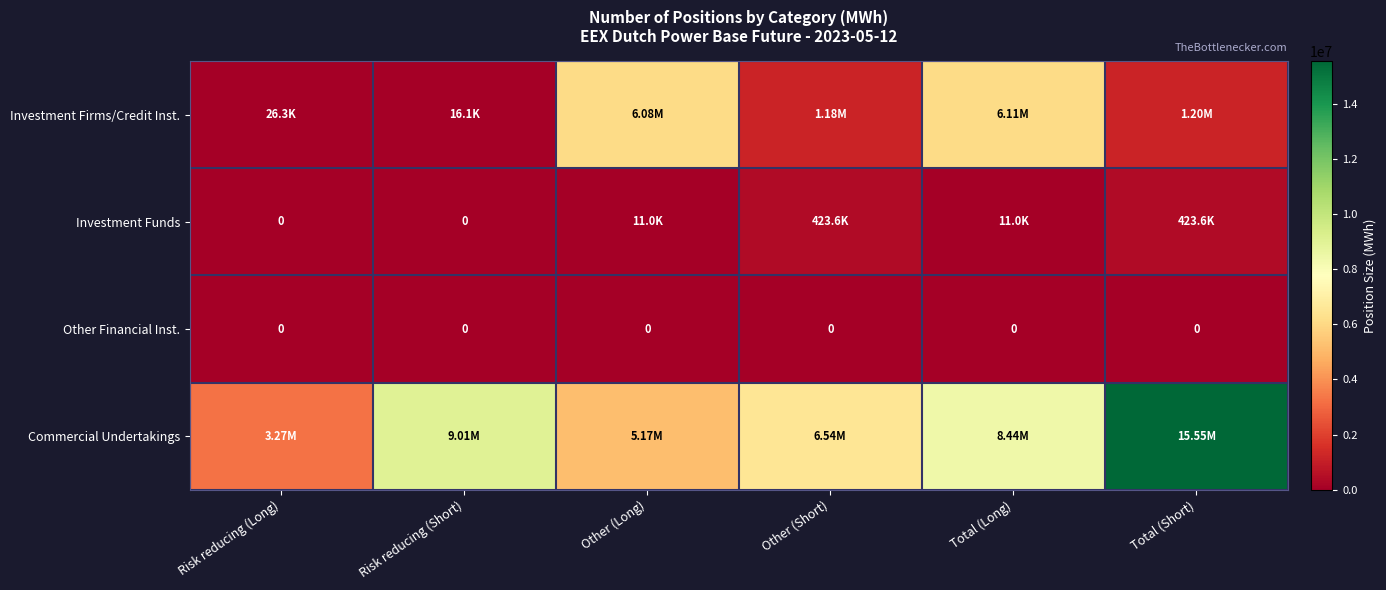

Between Other (Short) and Total (Short), which series saw the biggest shift?

Commercial Undertakings